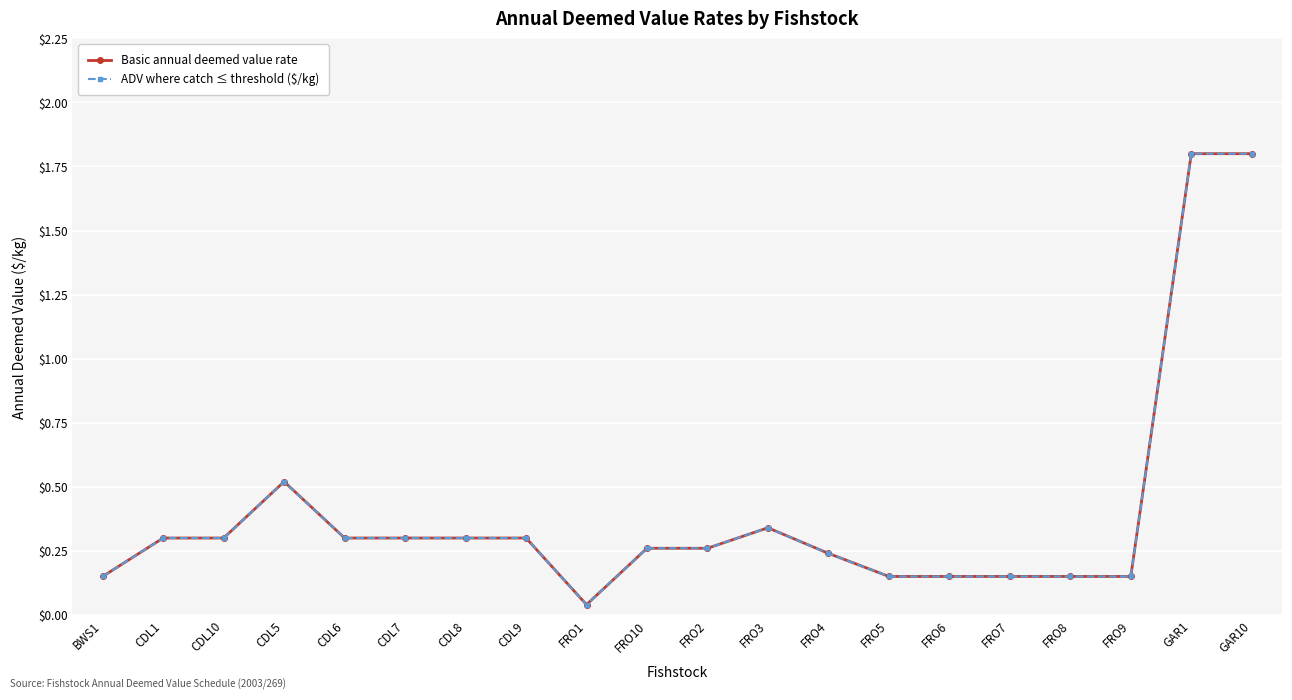

Does the chart have visible grid lines?

Yes